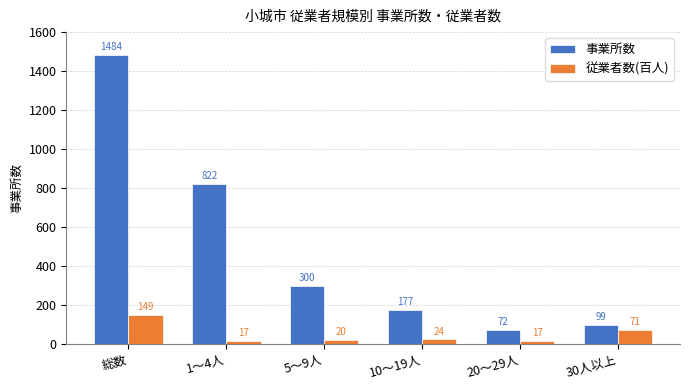

What is the sum of all 従業者数(百人) values?

297.3